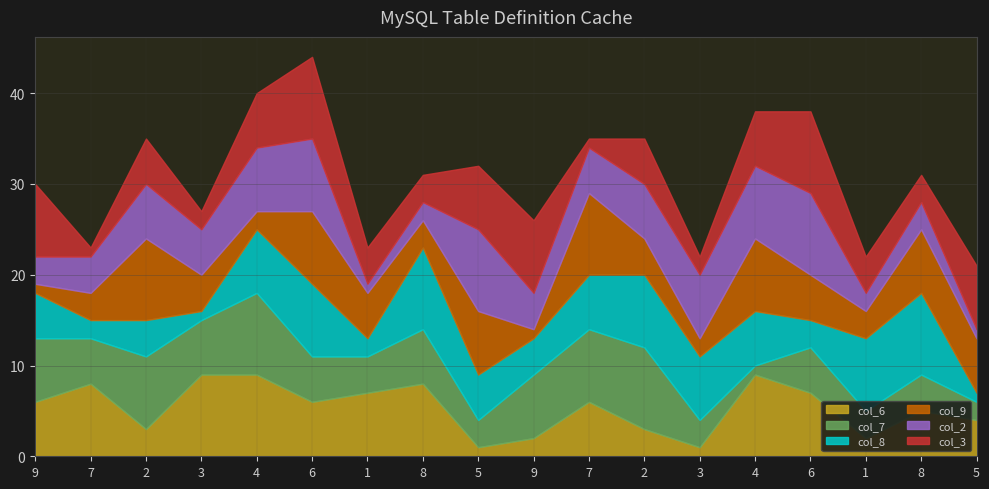

Reading right to left, transcribe all the data shown in this chart.

col_6: 5=4	8=5	1=2	6=7	4=9	3=1	2=3	7=6	9=2	5=1	8=8	1=7	6=6	4=9	3=9	2=3	7=8	9=6
col_7: 5=2	8=4	1=3	6=5	4=1	3=3	2=9	7=8	9=7	5=3	8=6	1=4	6=5	4=9	3=6	2=8	7=5	9=7
col_8: 5=1	8=9	1=8	6=3	4=6	3=7	2=8	7=6	9=4	5=5	8=9	1=2	6=8	4=7	3=1	2=4	7=2	9=5
col_9: 5=6	8=7	1=3	6=5	4=8	3=2	2=4	7=9	9=1	5=7	8=3	1=5	6=8	4=2	3=4	2=9	7=3	9=1
col_2: 5=1	8=3	1=2	6=9	4=8	3=7	2=6	7=5	9=4	5=9	8=2	1=1	6=8	4=7	3=5	2=6	7=4	9=3
col_3: 5=7	8=3	1=4	6=9	4=6	3=2	2=5	7=1	9=8	5=7	8=3	1=4	6=9	4=6	3=2	2=5	7=1	9=8